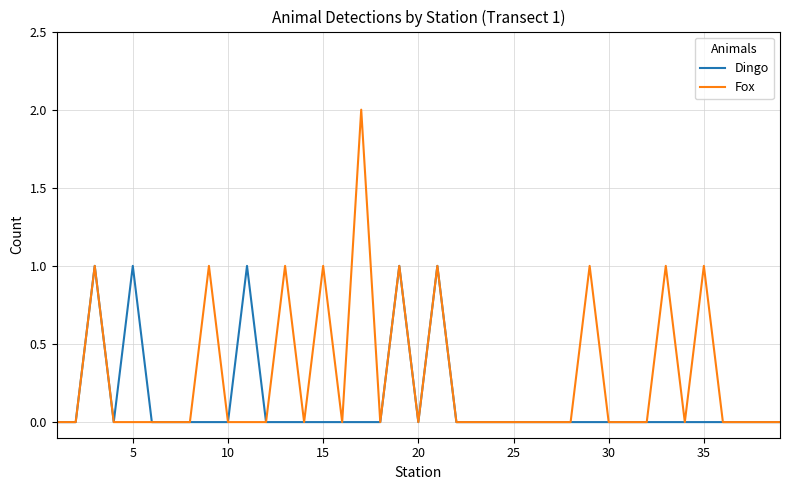

Which series has the widest spread of values?

Fox